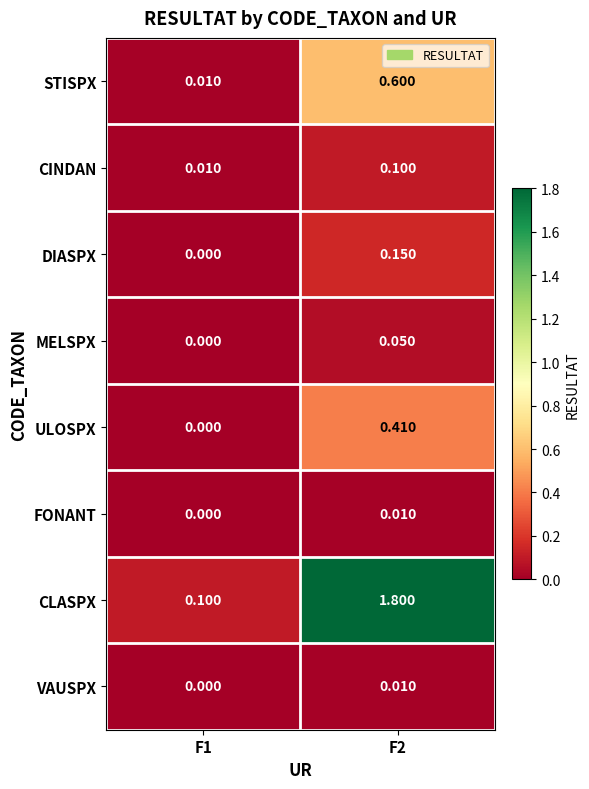

Which series has the widest spread of values?

CLASPX